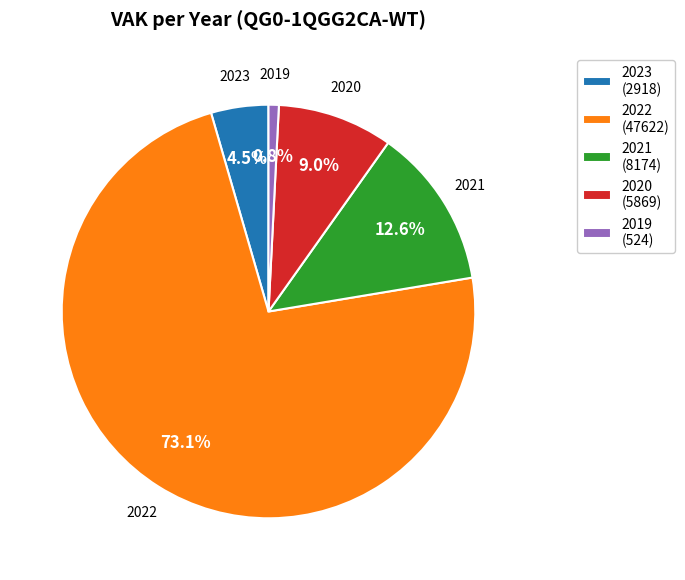

Which slice is the largest?

2022 (47622)